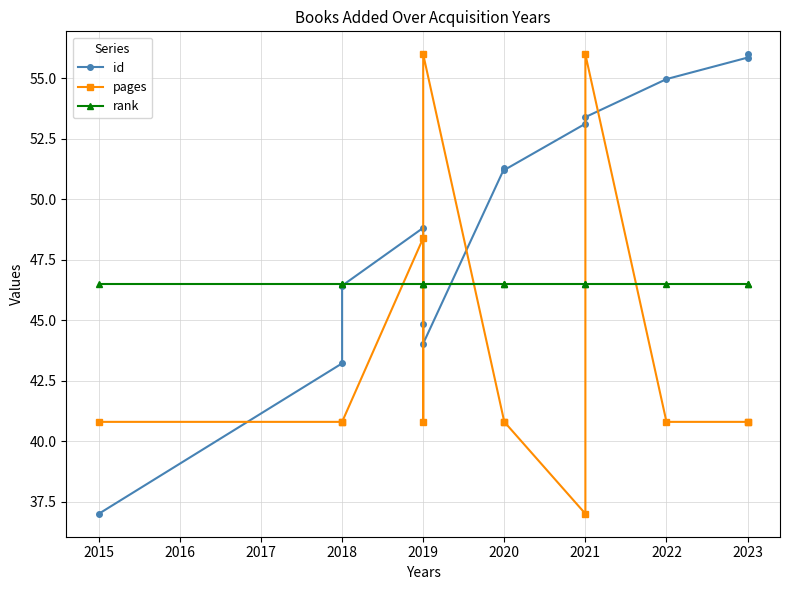

What are all the series names shown in the legend?

id, pages, rank